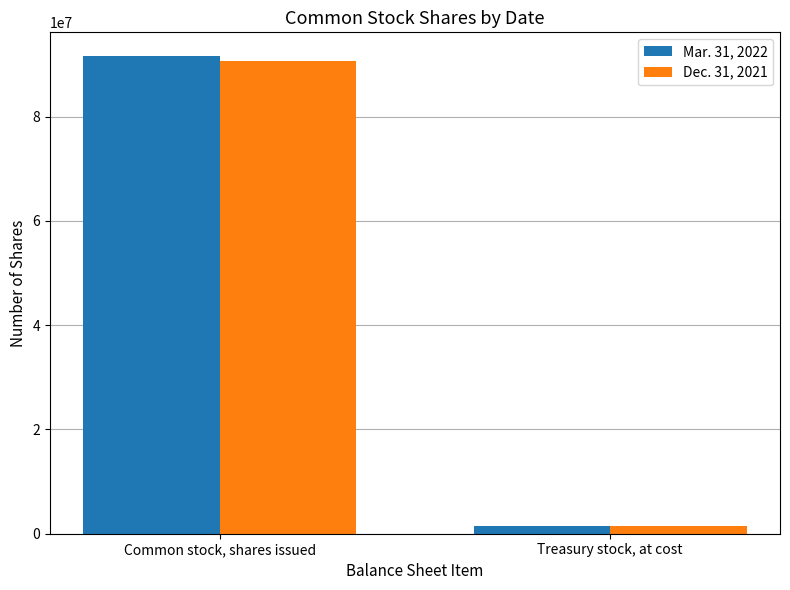

What is the value of the Mar. 31, 2022 bar at the 1st from the left?

91587896